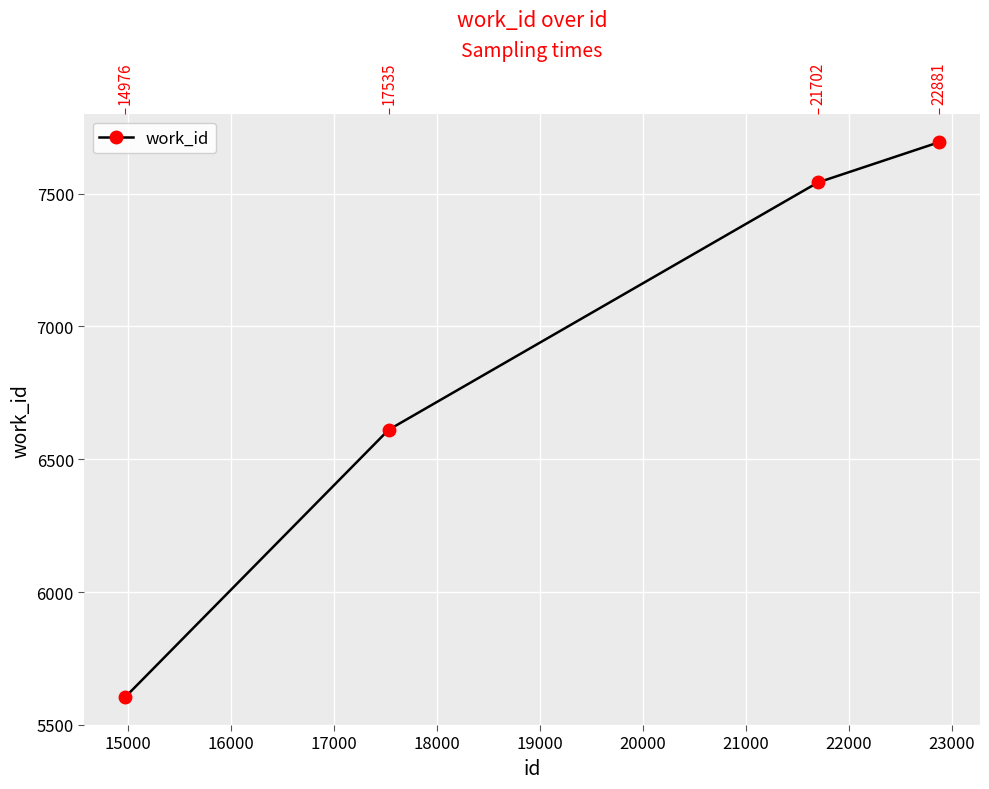

True or false: the data shows 2428 at 16000.

False